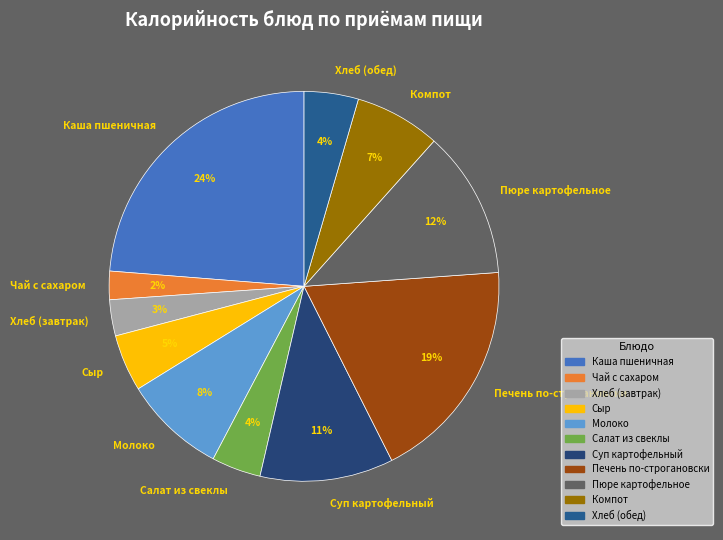

Do Хлеб (завтрак) and Каша пшеничная together represent more than half of the pie?

No